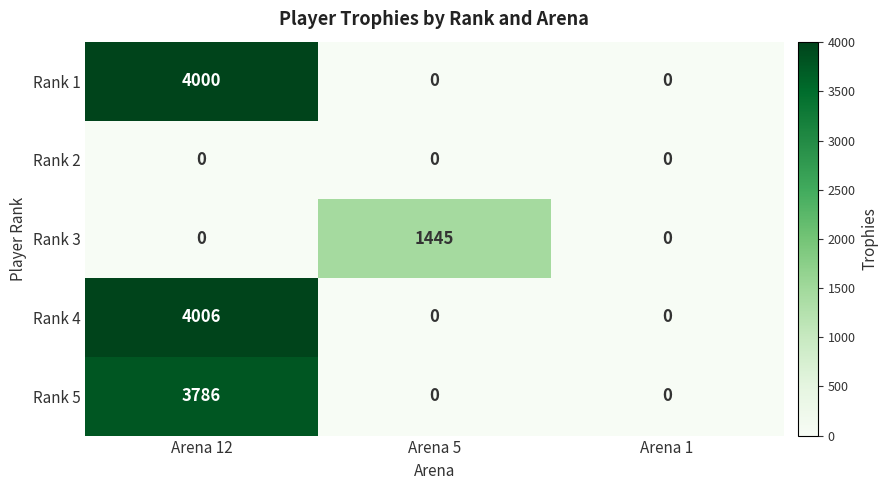

Rank the series by their maximum value, from highest to lowest.

Rank 4, Rank 1, Rank 5, Rank 3, Rank 2